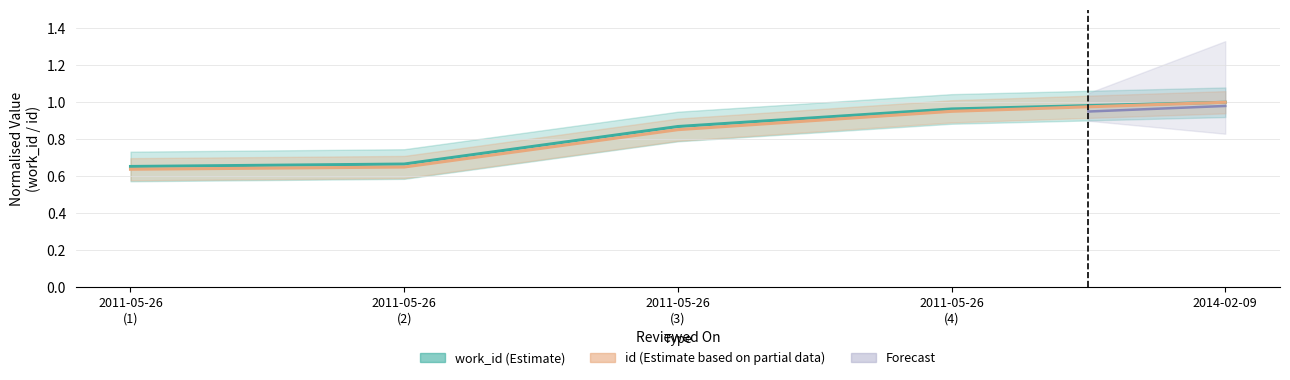

Reading left to right, what are all the values shown in this chart?

work_id: 0.7	0.7	0.9	1.0	1.0
id: 0.6	0.7	0.9	1.0	1.0